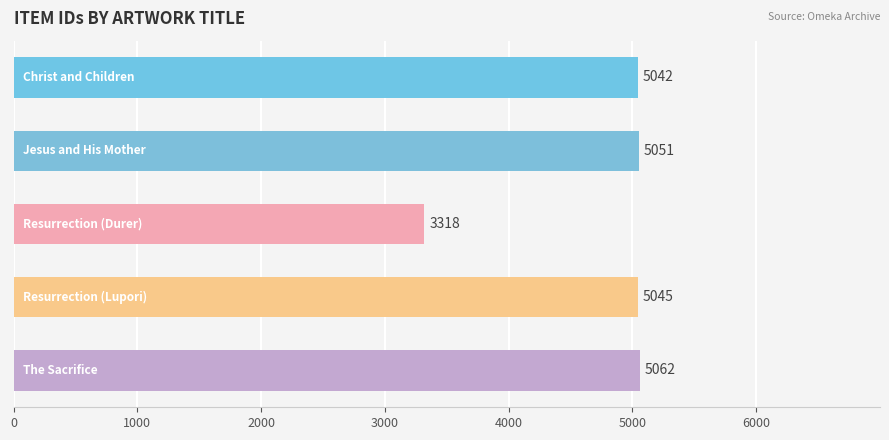

What is the minimum value shown in the chart?

3318